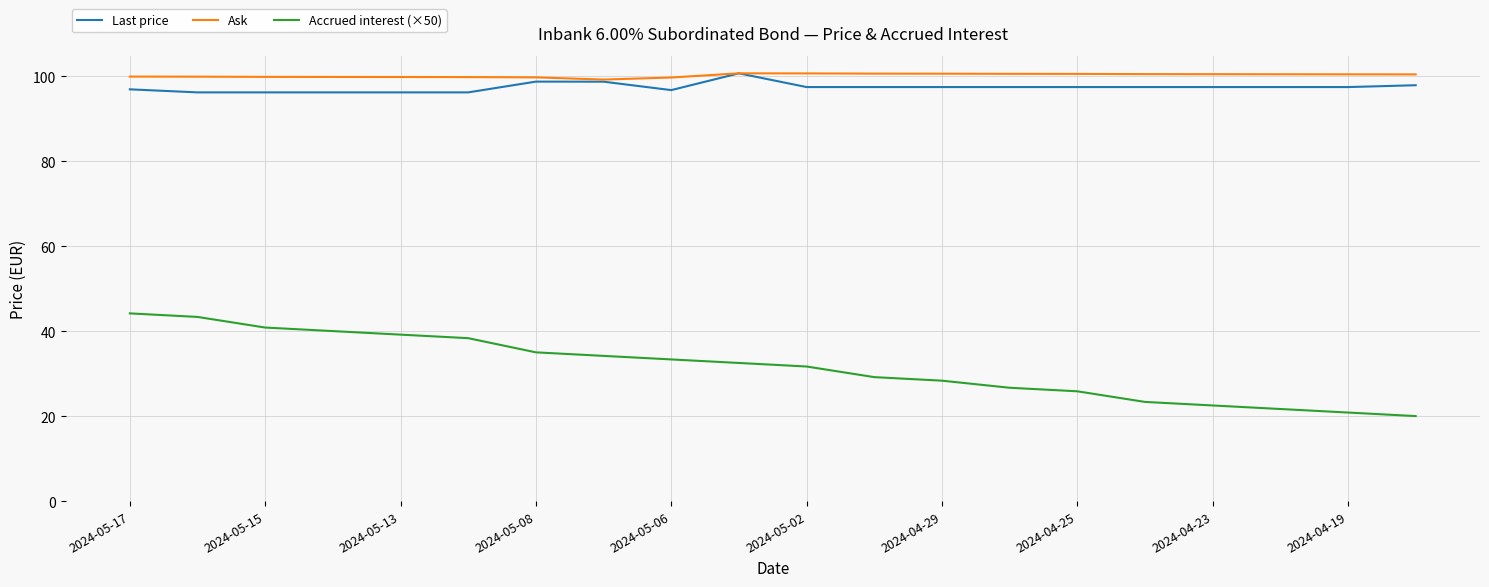

Which series has the largest range (max minus min)?

Accrued interest (×50)